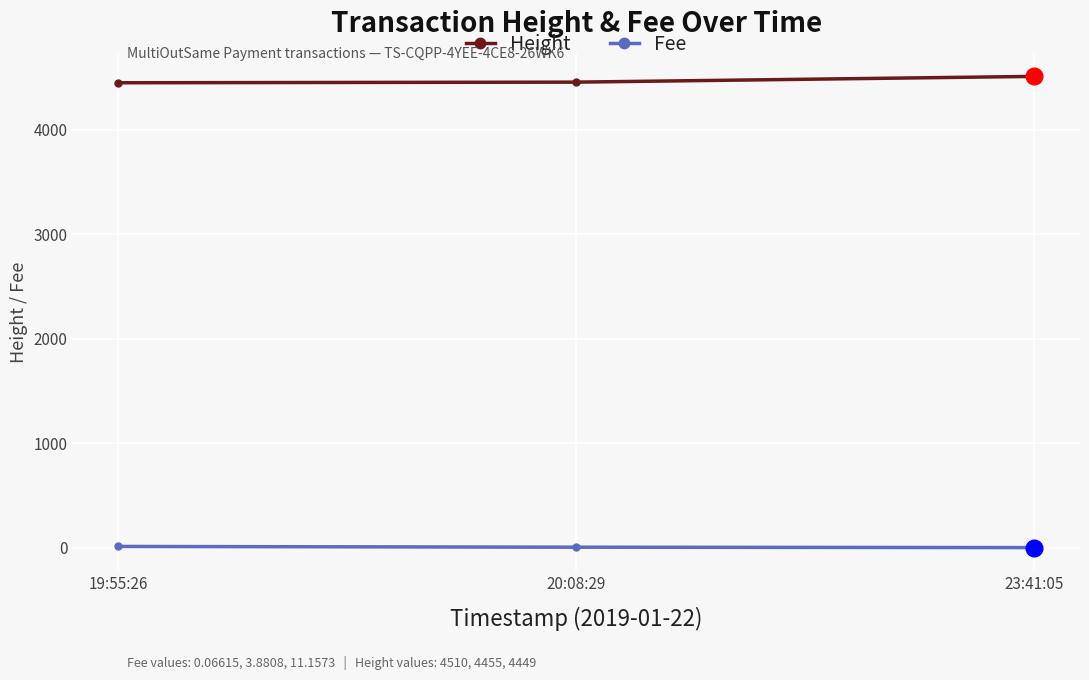

At which label is Fee closest to 5?

20:08:29